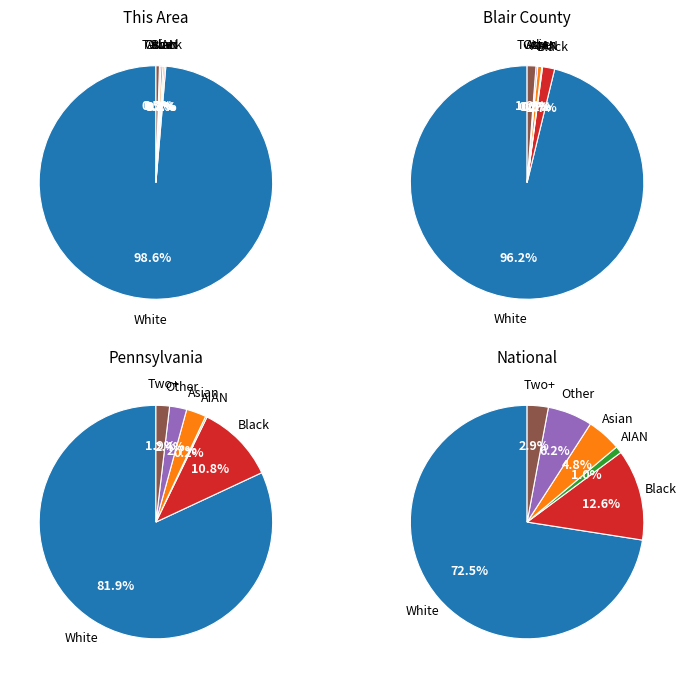

What percentage do Asian alone and Some Other Race alone together represent?

0.5%